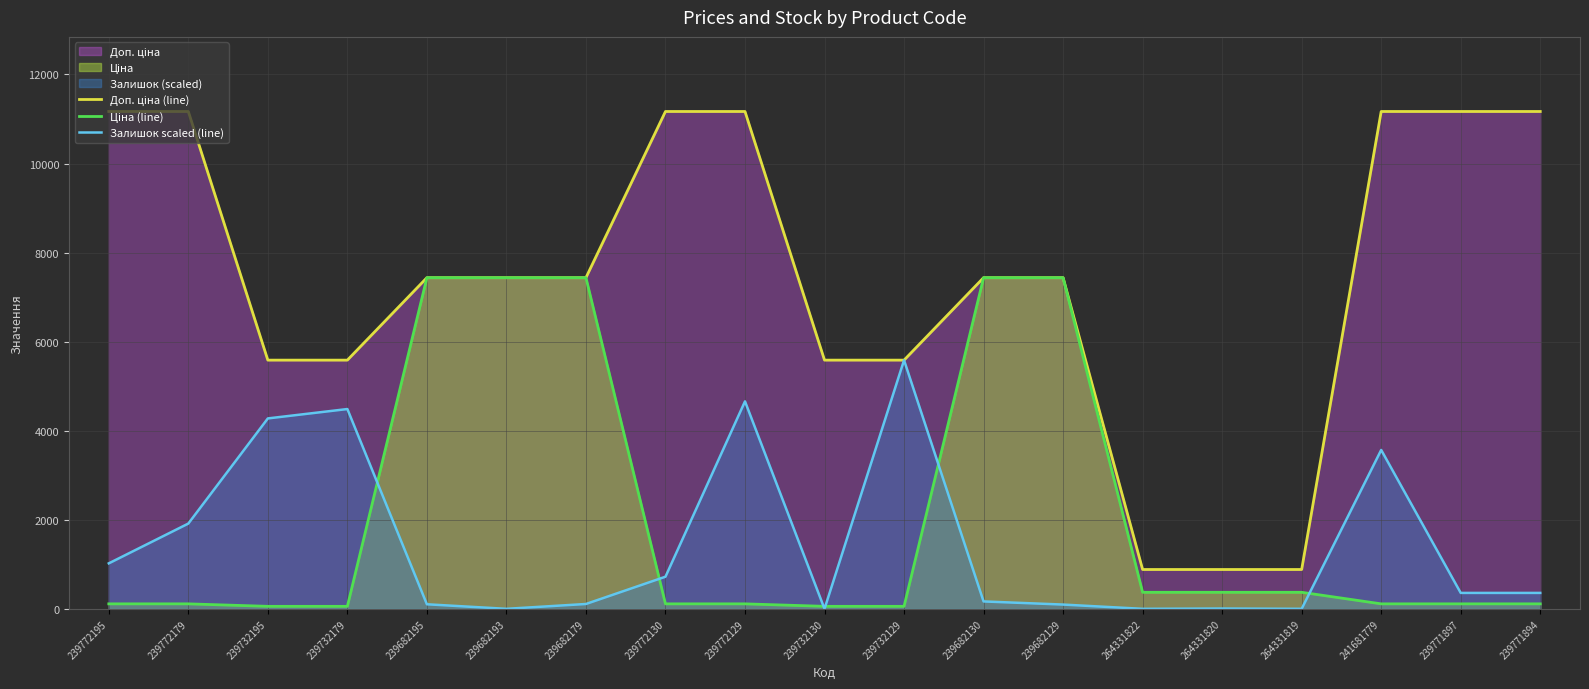

What is the label of the 17th point from the left?

241681779